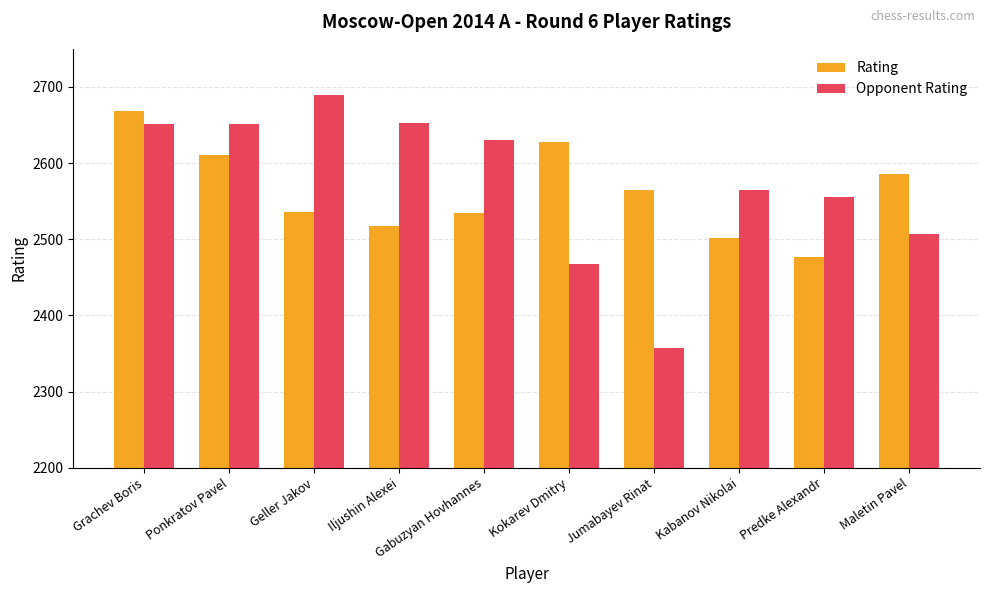

Which series changed the most between Geller Jakov and Jumabayev Rinat?

Opponent Rating